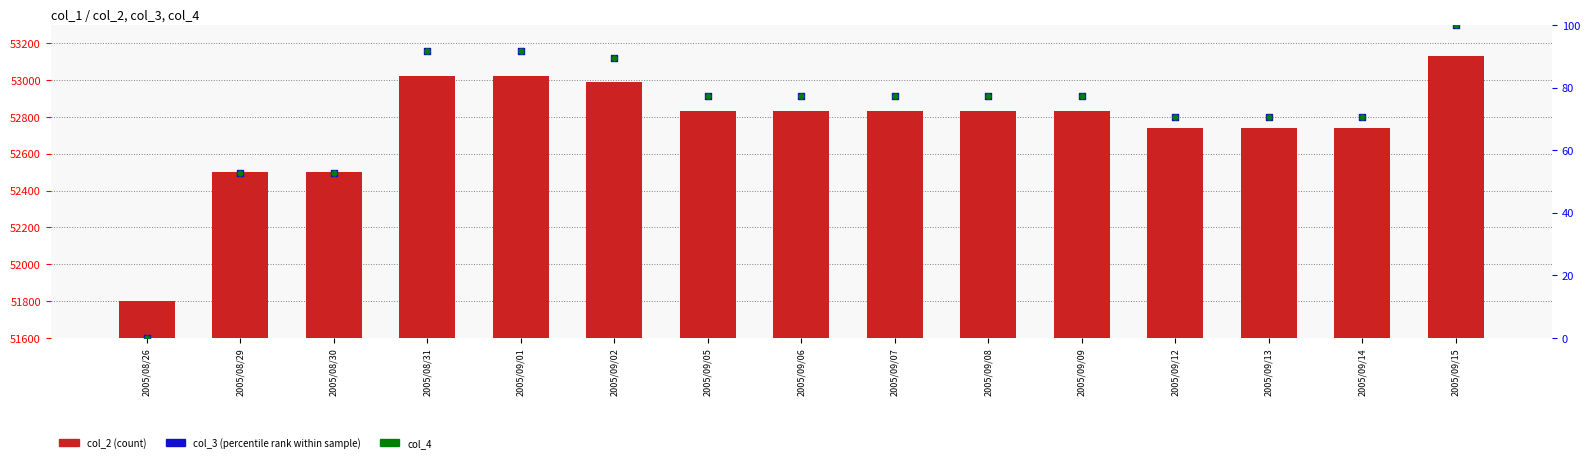

Which series has the largest total across all categories?

col_2 (count)